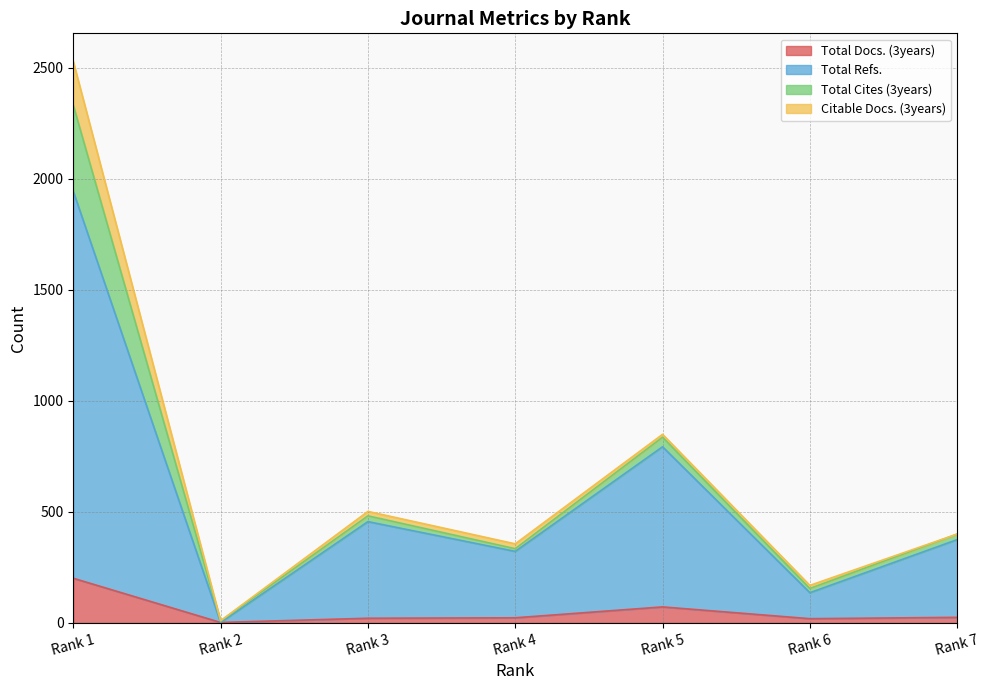

Does the chart have visible grid lines?

Yes